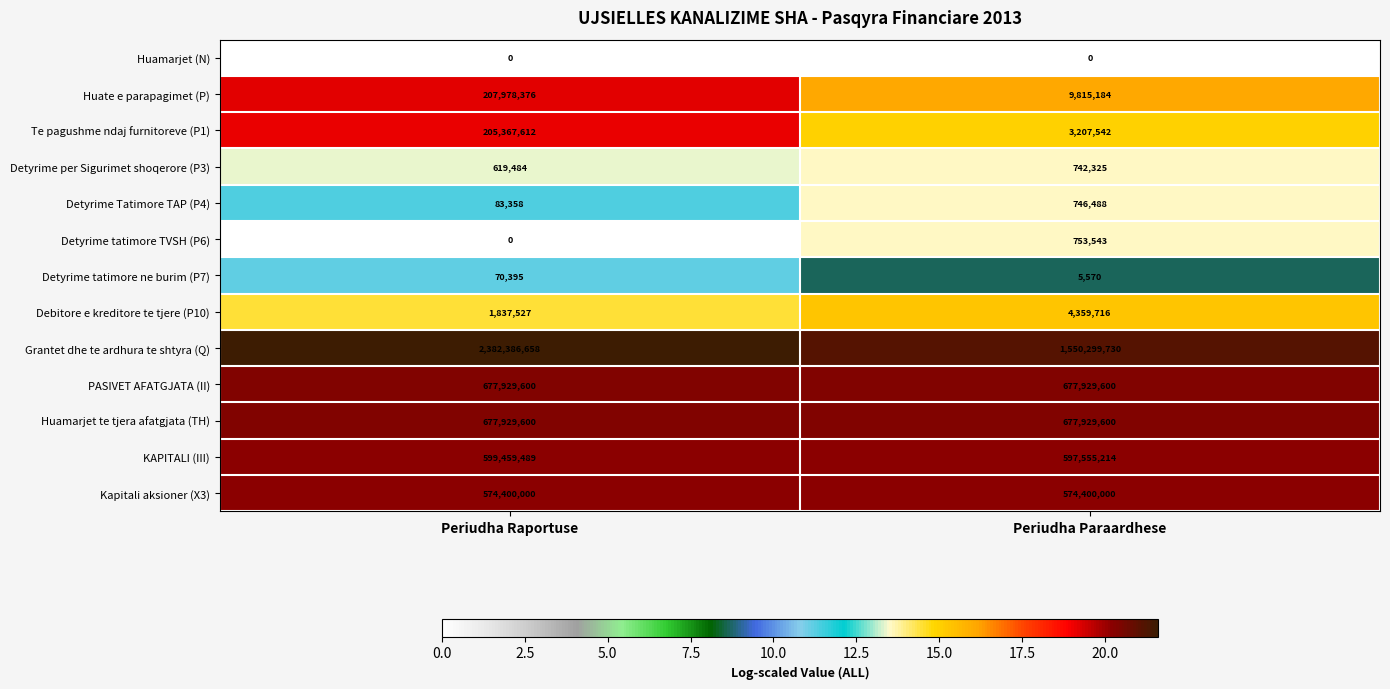

Between Periudha Raportuse and Periudha Paraardhese, which series saw the biggest shift?

Grantet dhe te ardhura te shtyra (Q)